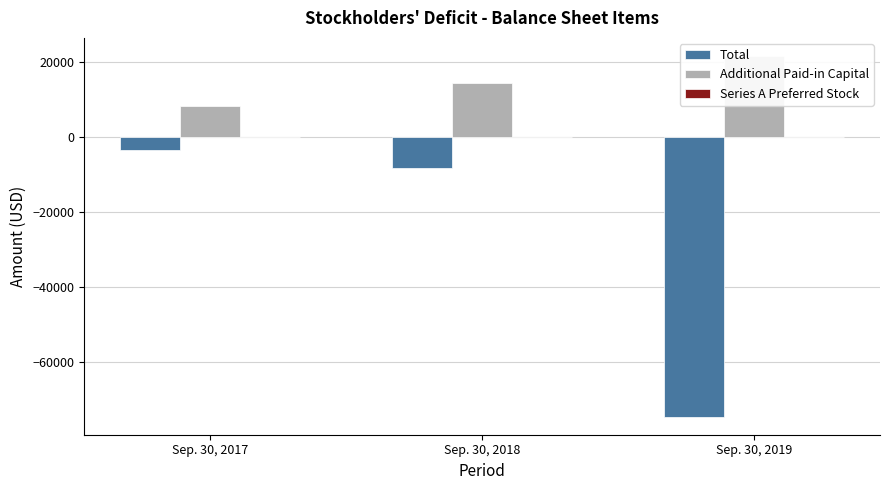

Is the value of Series A Preferred Stock at Sep. 30, 2019 greater than the value of Additional Paid-in Capital at Sep. 30, 2017?

No